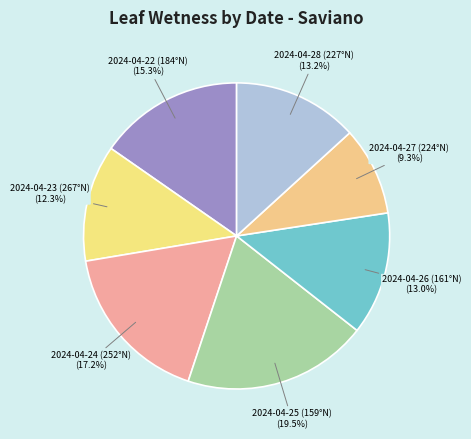

What is the total percentage of 2024-04-24 (252°N) and 2024-04-25 (159°N)?

36.8%